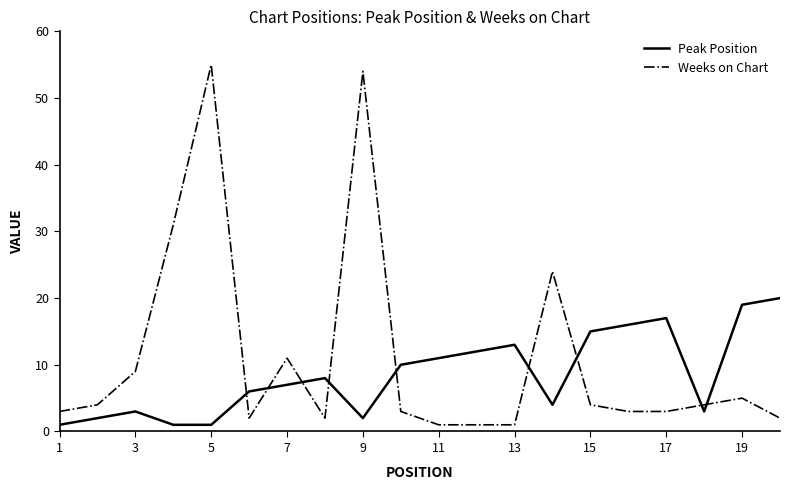

Is this an area chart (filled region under the line)?

No